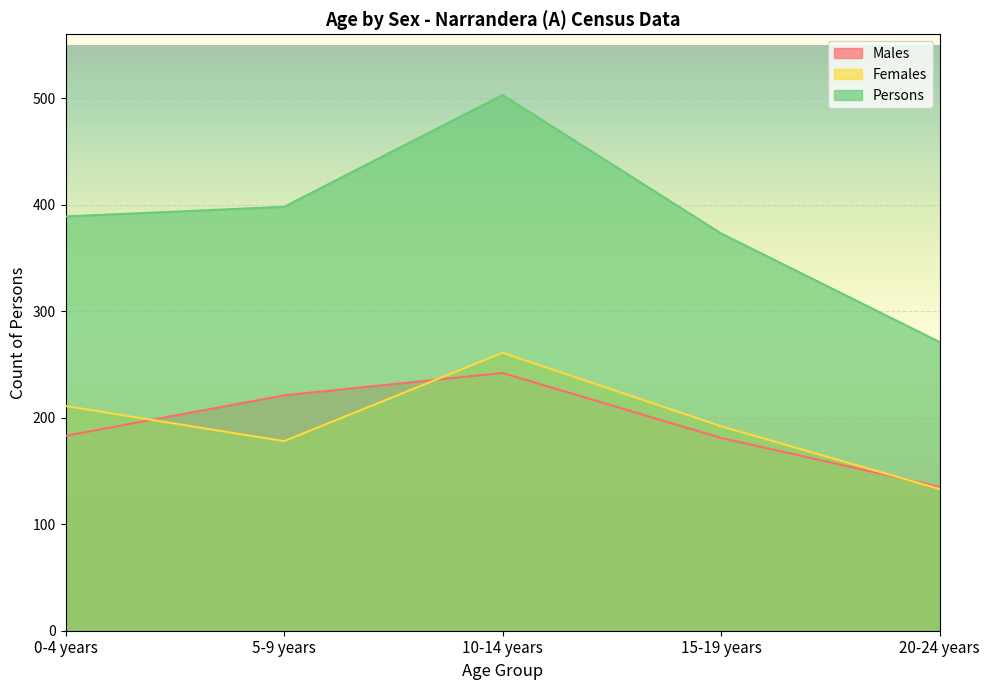

At which category is the sum across all series the highest?

10-14 years